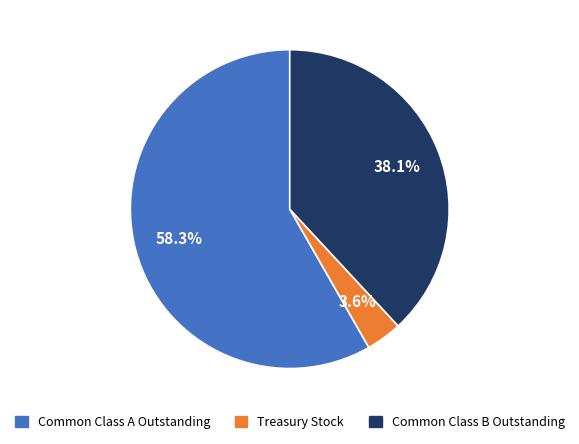

Is it true that Common Class A Outstanding is 73% of the pie?

False